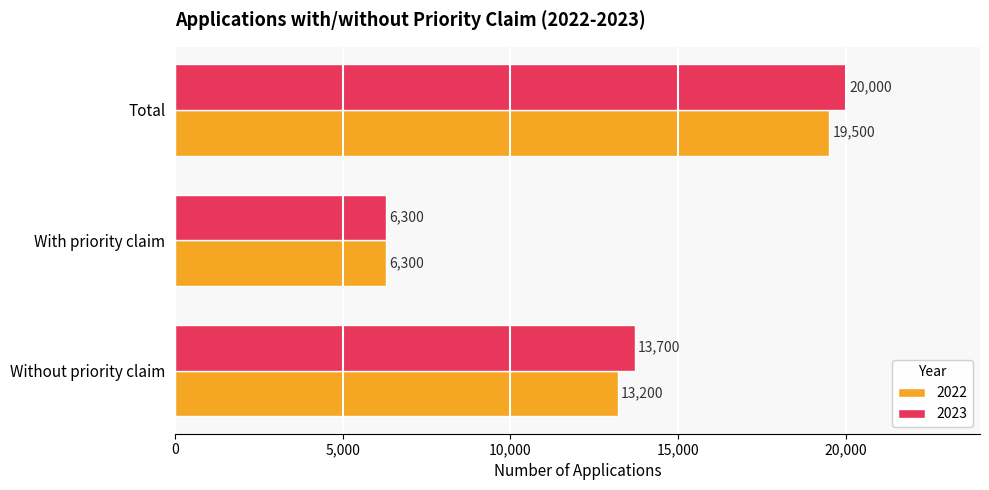

The value of 2023 at With priority claim is 1646. True or false?

False